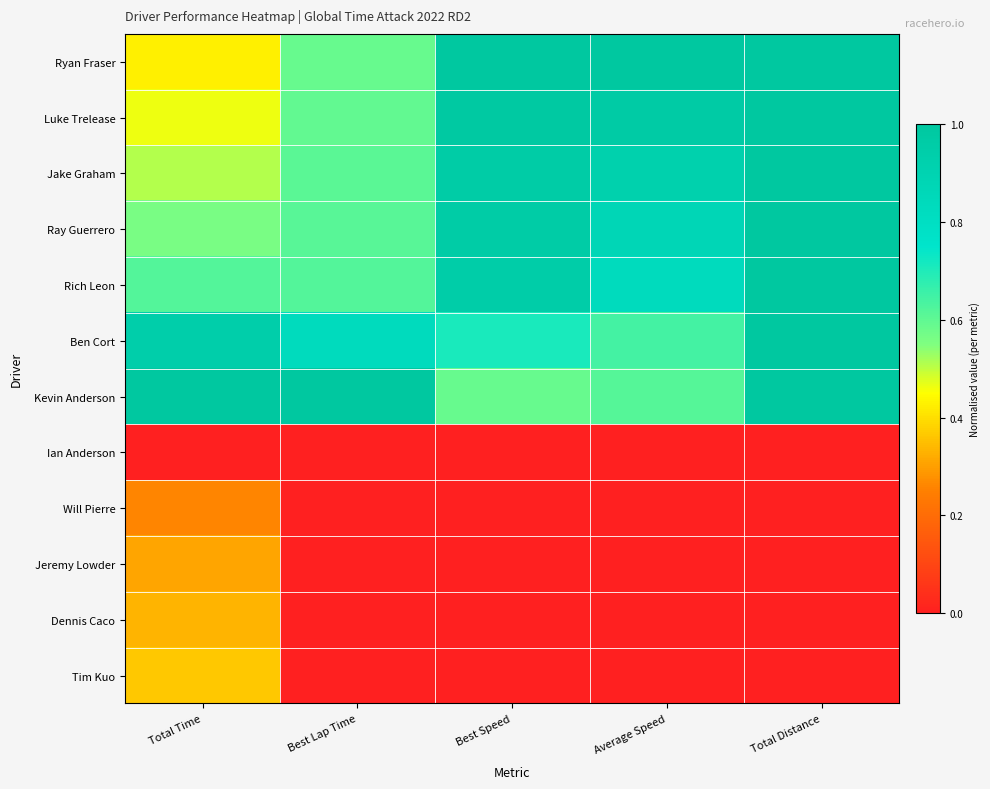

What is the total value across all series at Best Speed?

6.2